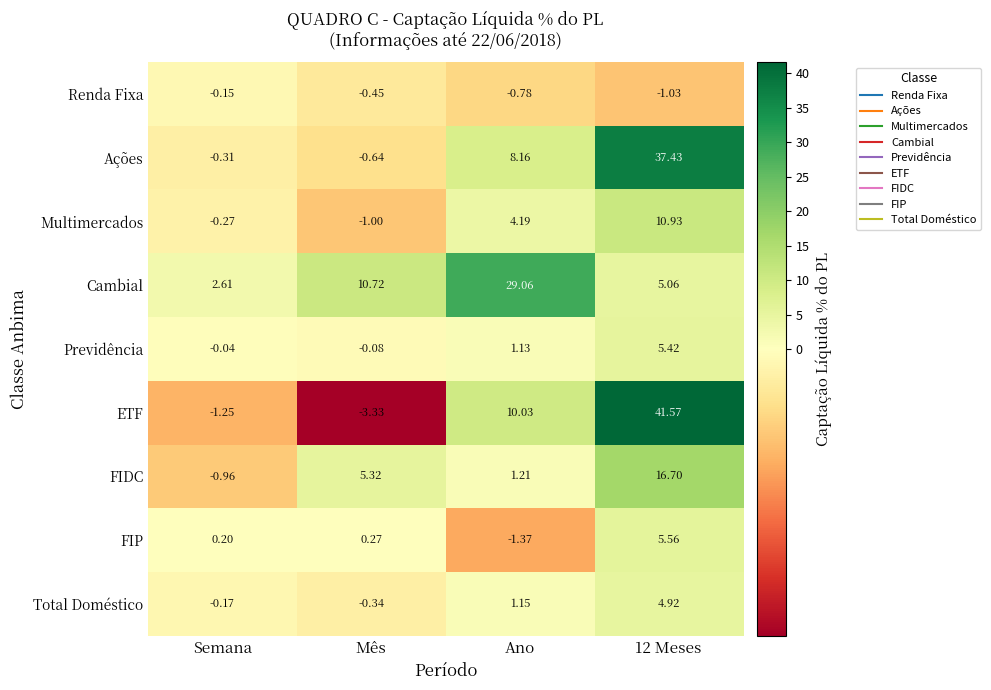

At which label is Ações closest to 18?

Ano